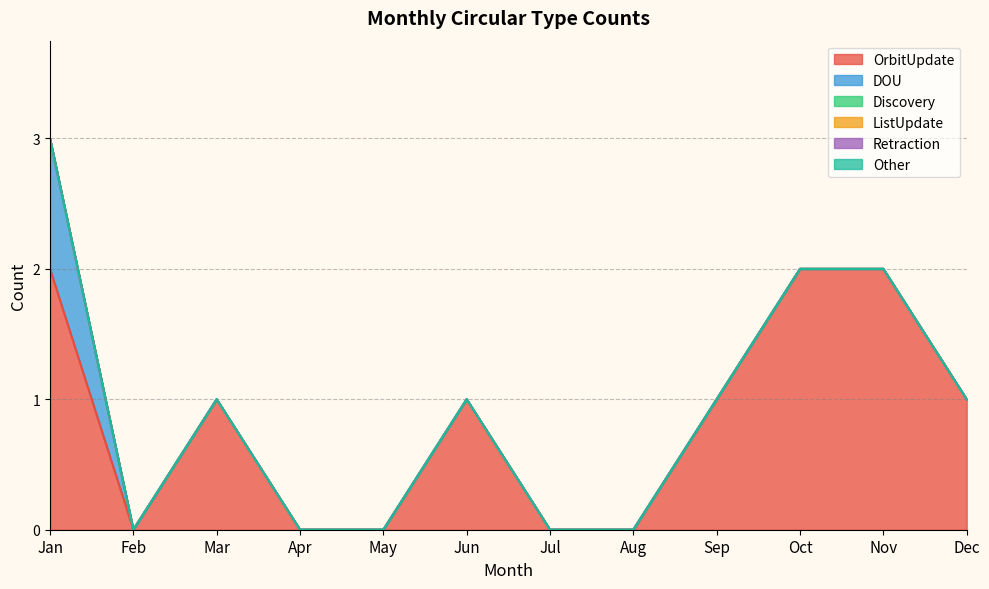

What is the difference between the highest and lowest values at Dec?

1